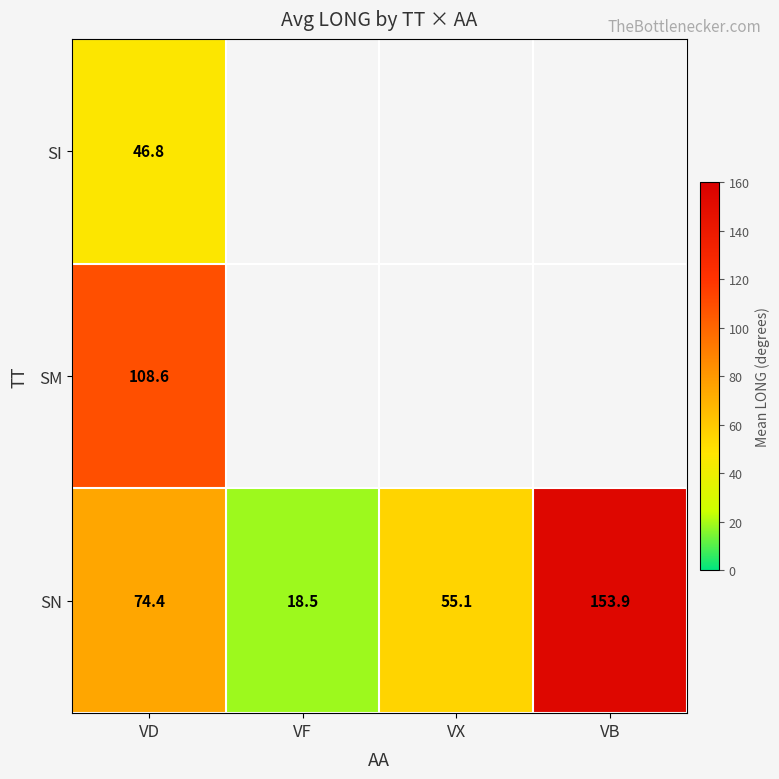

List the labels in order of SN value, smallest first.

VF, VX, VD, VB